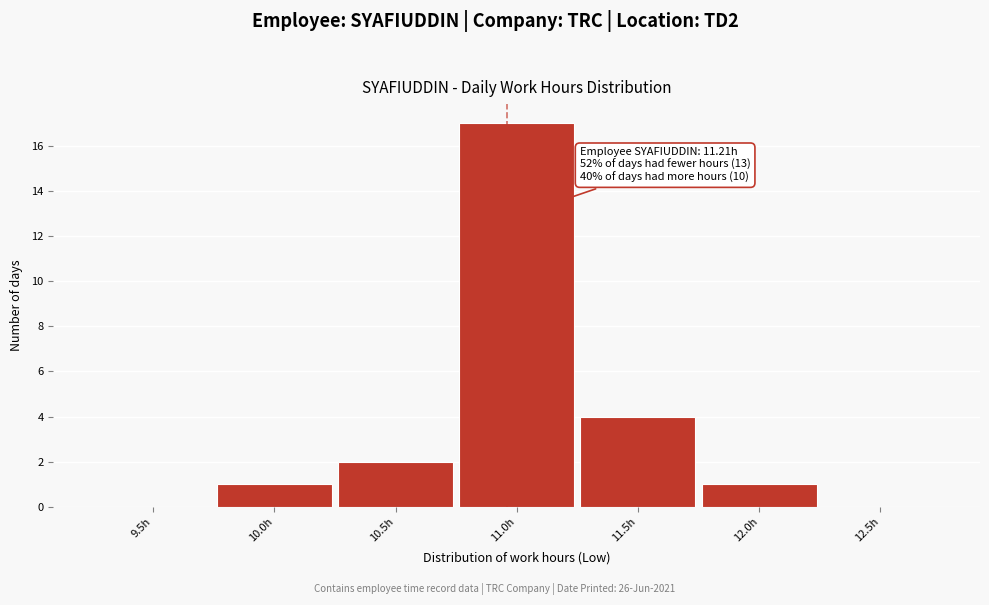

Reading left to right, list all the values displayed in this chart.

9.5h=0	10.0h=1	10.5h=2	11.0h=17	11.5h=4	12.0h=1	12.5h=0